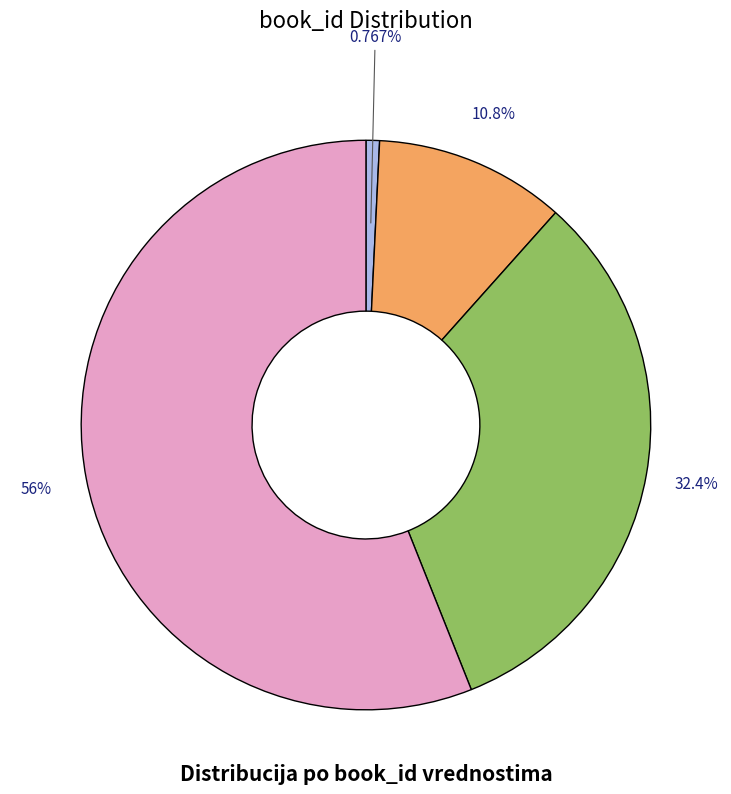

Count the number of slices in the pie.

4